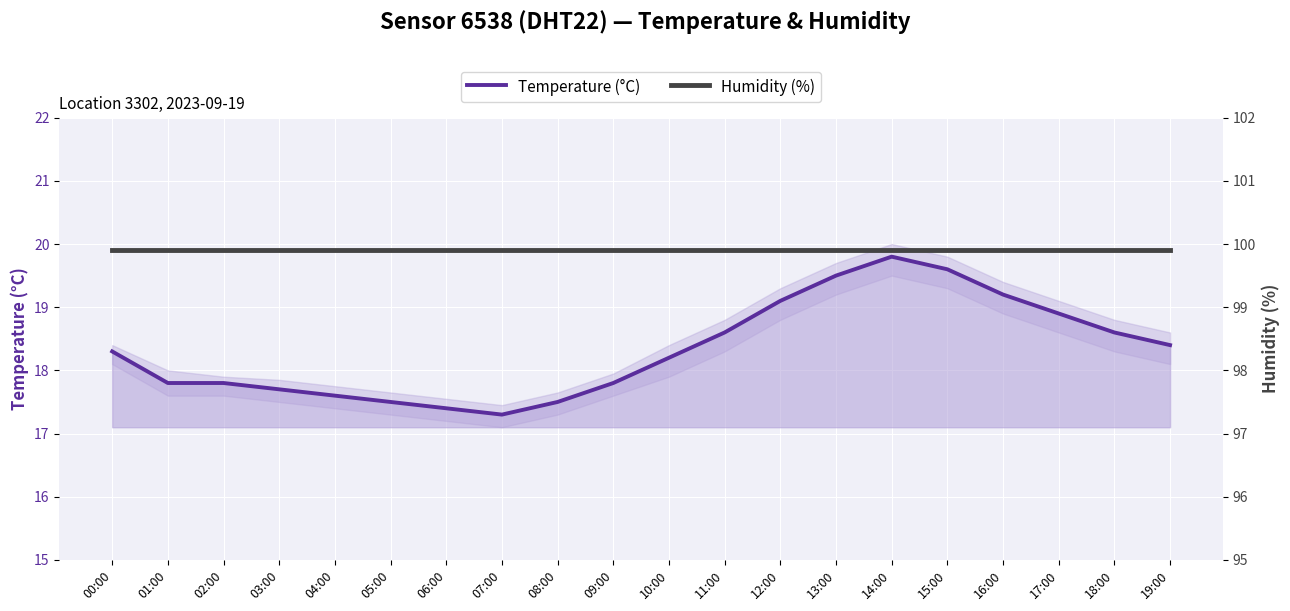

What is the sum of the Humidity (%) values at 10:00 and 15:00?

199.8